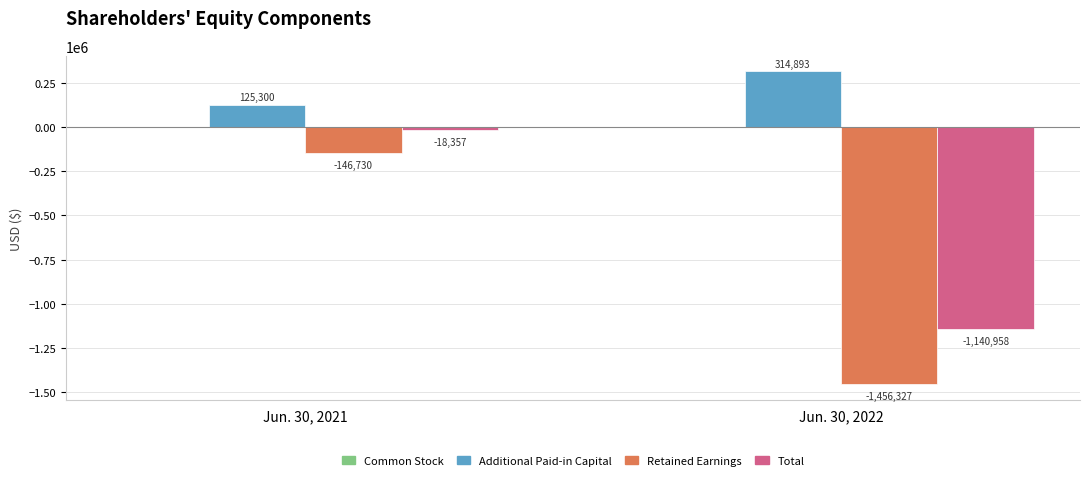

How many groups of bars are there?

2